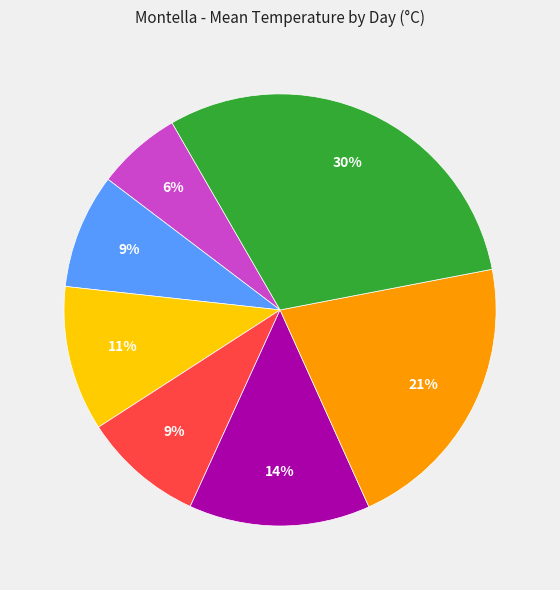

Is there a majority slice in this chart?

No